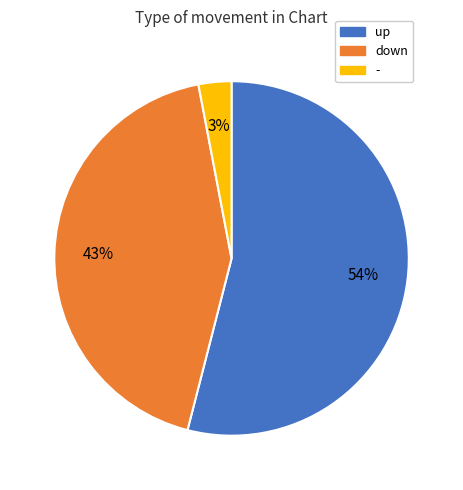

What is the majority slice?

up